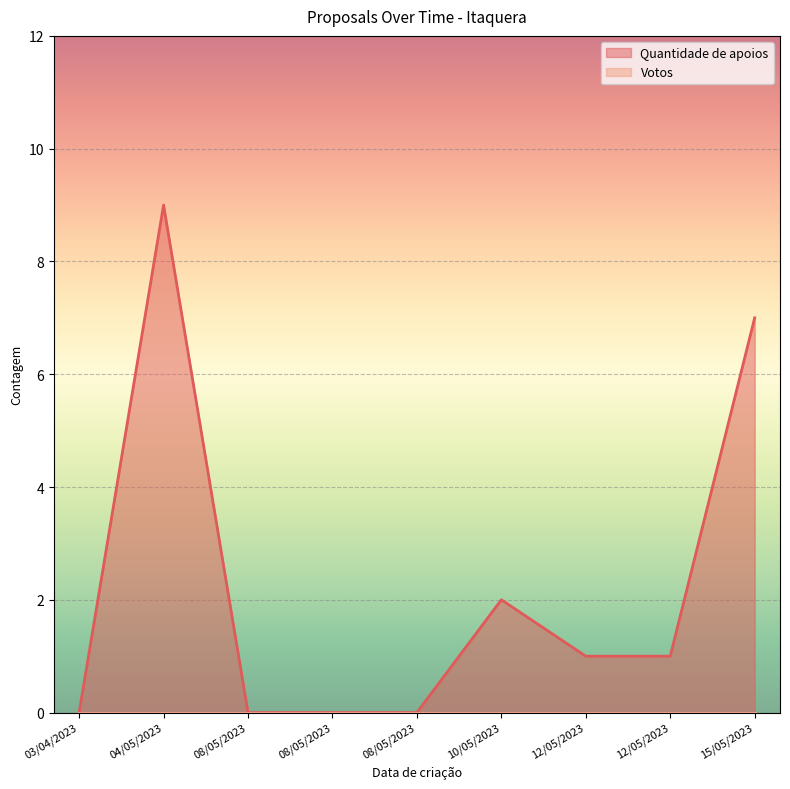

Does the chart display data point markers on the line(s)?

No